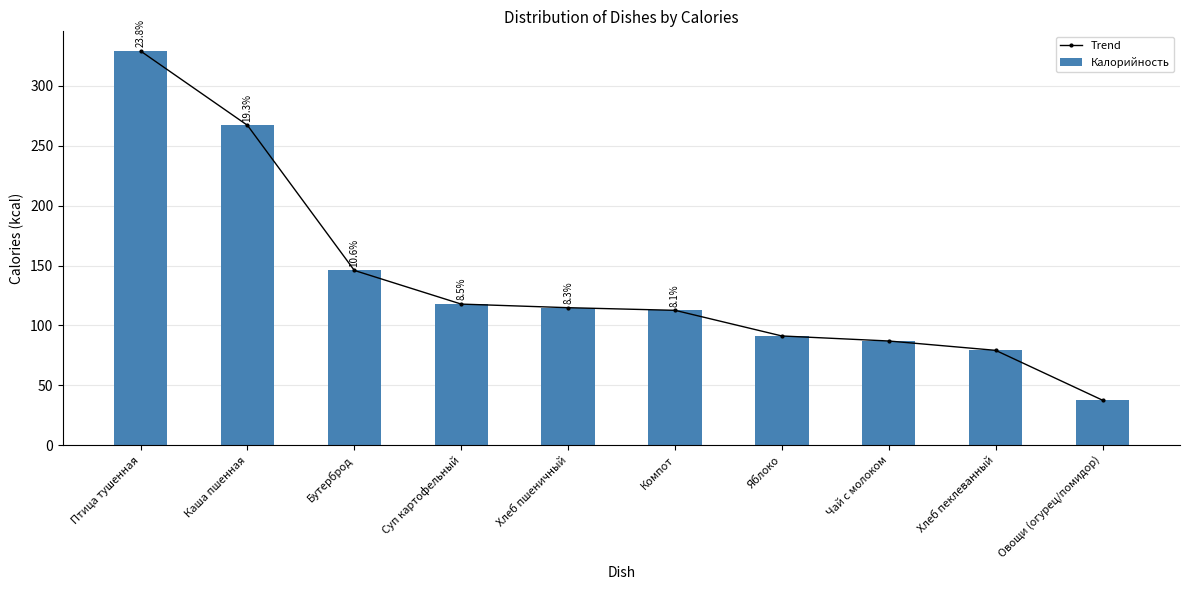

What is the greatest value displayed?

329.0